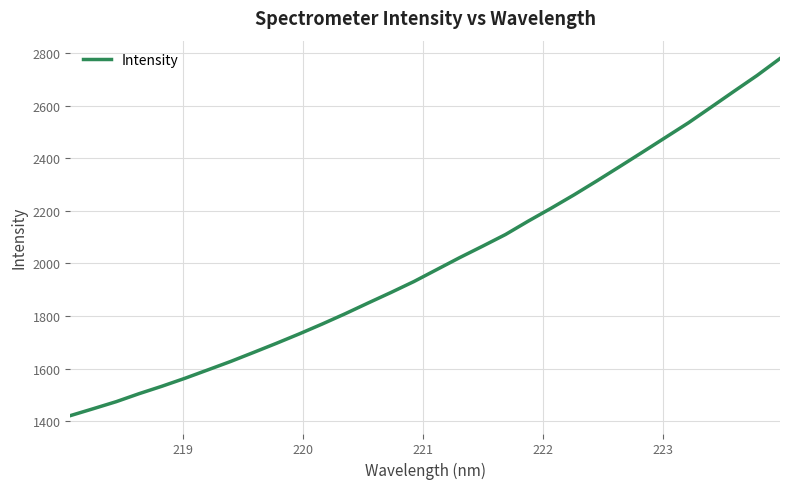

What is the maximum value shown in the chart?

2778.9